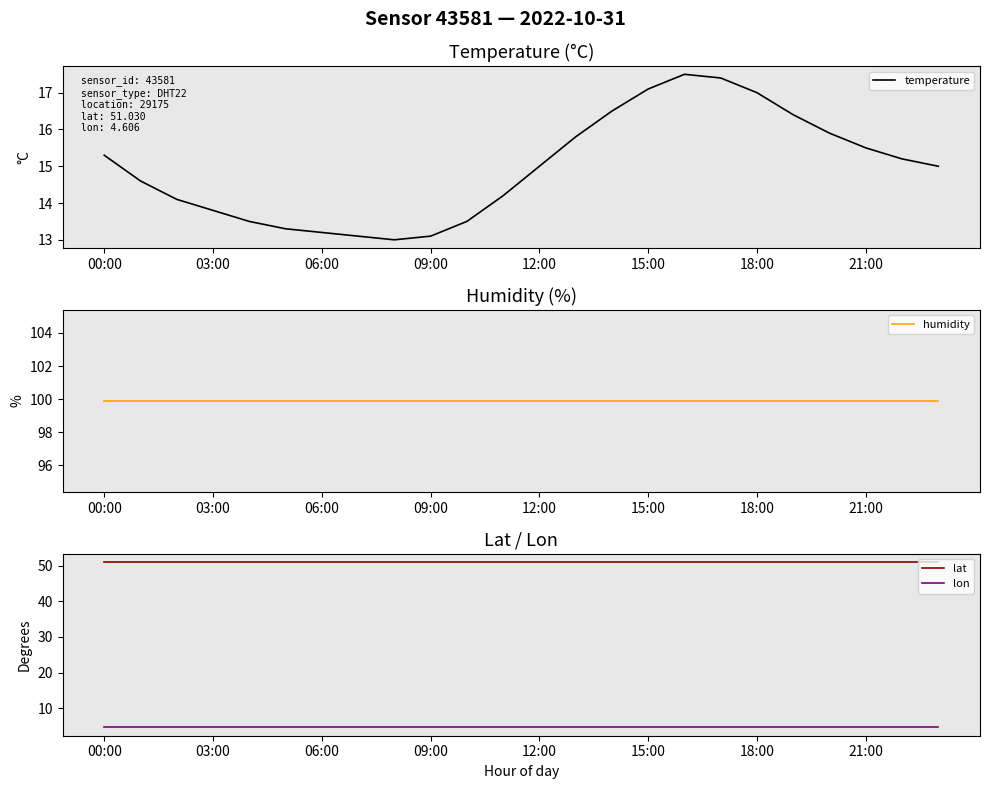

List the series in order of their peak value, lowest first.

lon, temperature, lat, humidity